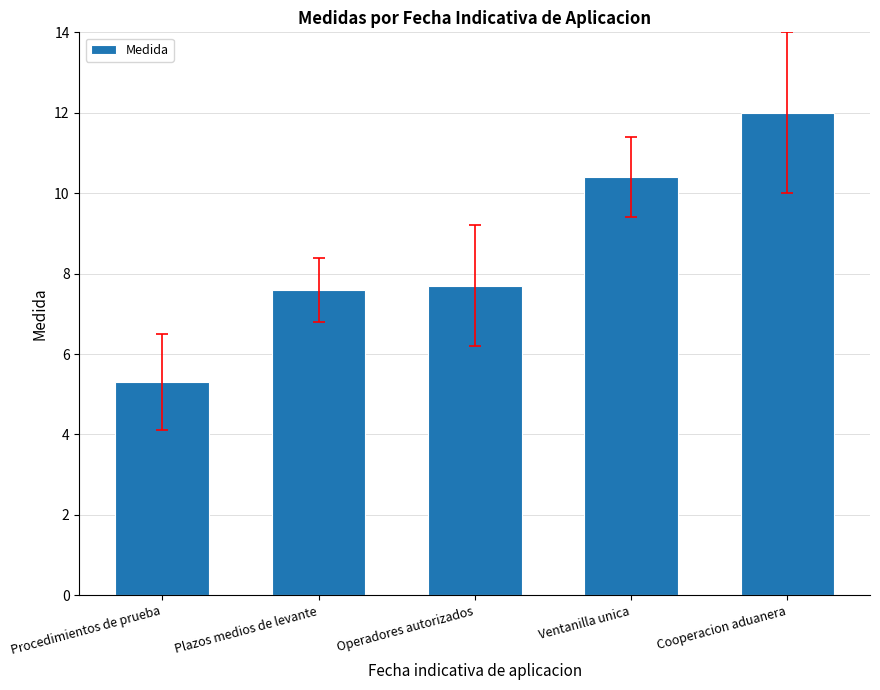

Are the bars horizontal?

No